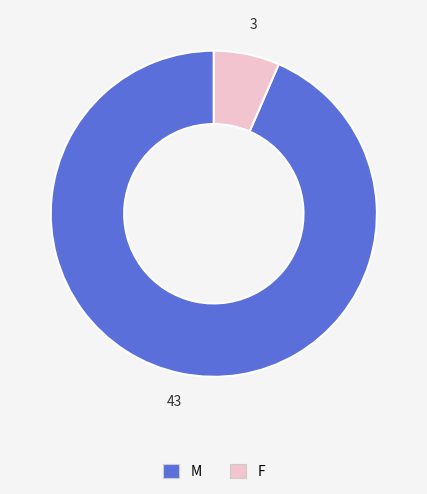

Approximately how many times larger is the value at M compared to F?

14.3